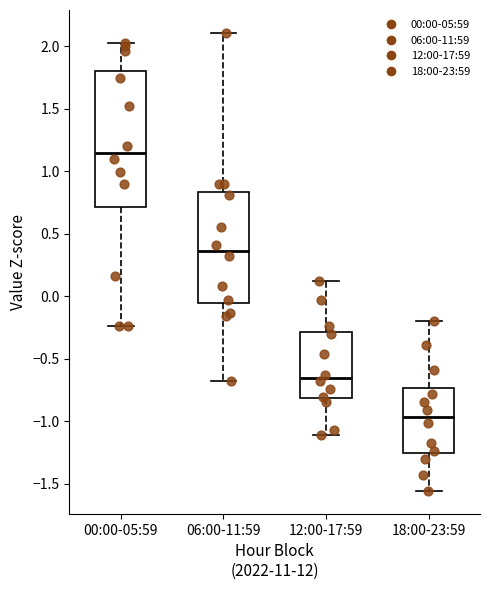

Reading left to right, transcribe this box plot: for each box, give where its median line is, the range the box spans, and where its two whiskers end, as read against the y-axis. The values are not printed on the chart, so give them approximately, as read against the axis.

00:00-05:59: median 1.15, box 0.70 to 1.80, whiskers -0.25 to 2.05
06:00-11:59: median 0.35, box -0.05 to 0.85, whiskers -0.70 to 2.10
12:00-17:59: median -0.65, box -0.80 to -0.30, whiskers -1.10 to 0.10
18:00-23:59: median -0.95, box -1.25 to -0.75, whiskers -1.55 to -0.20